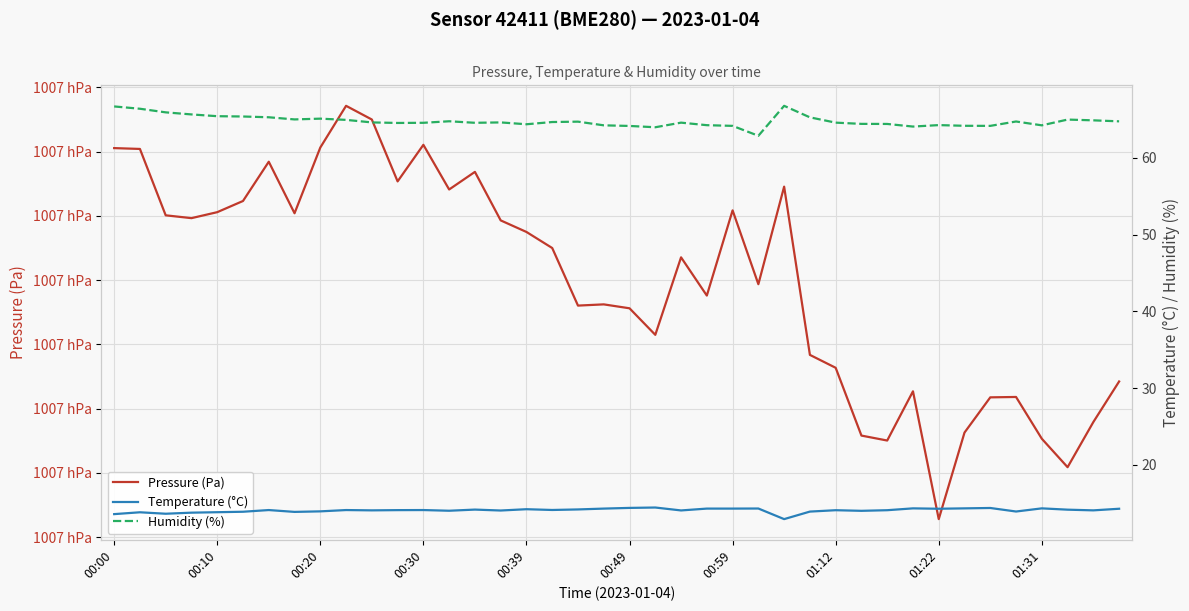

What is the difference between the maximum and minimum values in the Humidity (%) series?

3.9